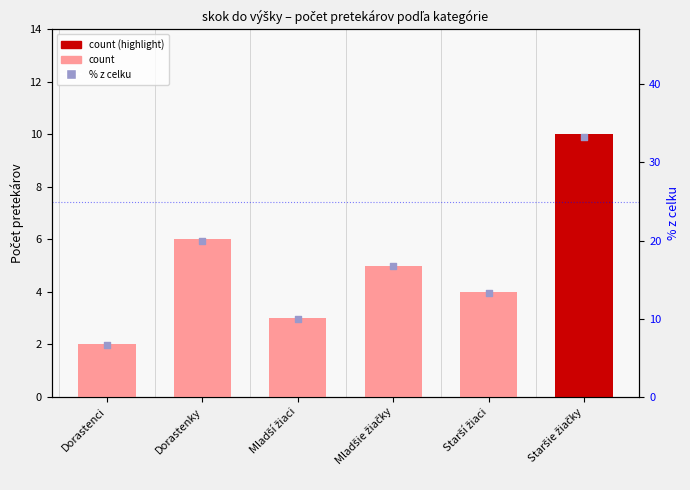

At how many categories does at least one series exceed 17?

2